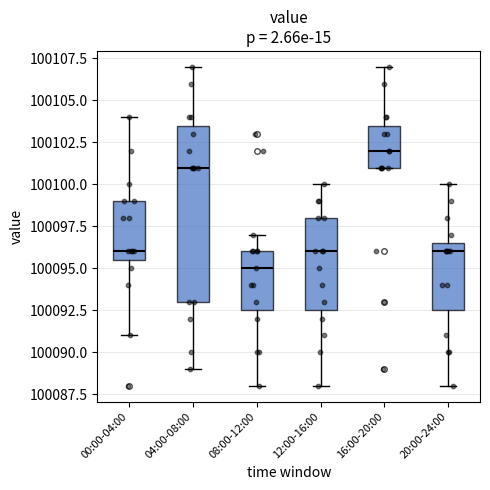

Where is the upper edge of the box for 08:00-12:00 on the y-axis? The values are not printed on the chart, so give them approximately, as read against the axis.

100096.0